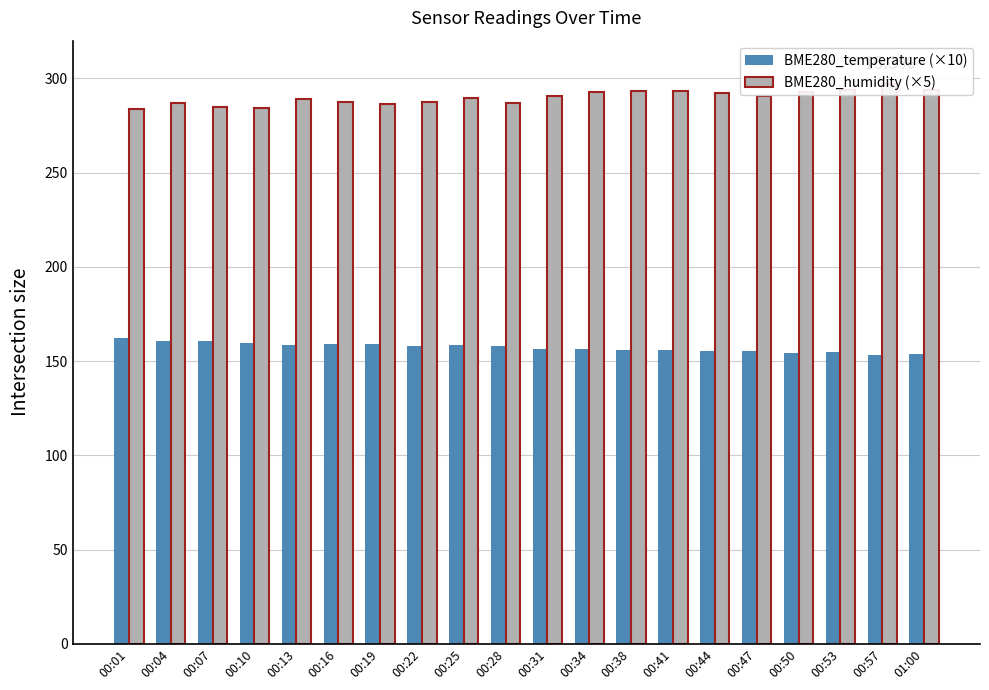

What is the highest value of the BME280_temperature (×10) series?

162.4